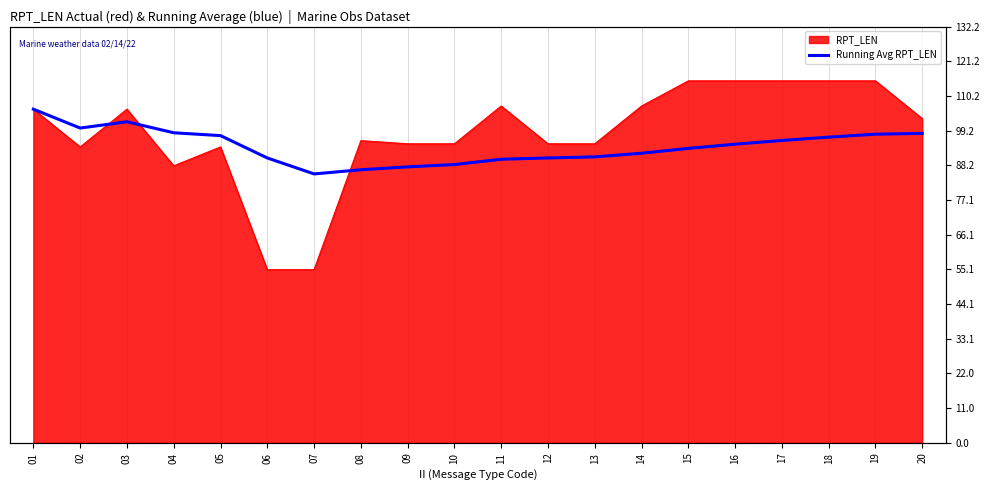

Which category has the lowest value across all series?

07